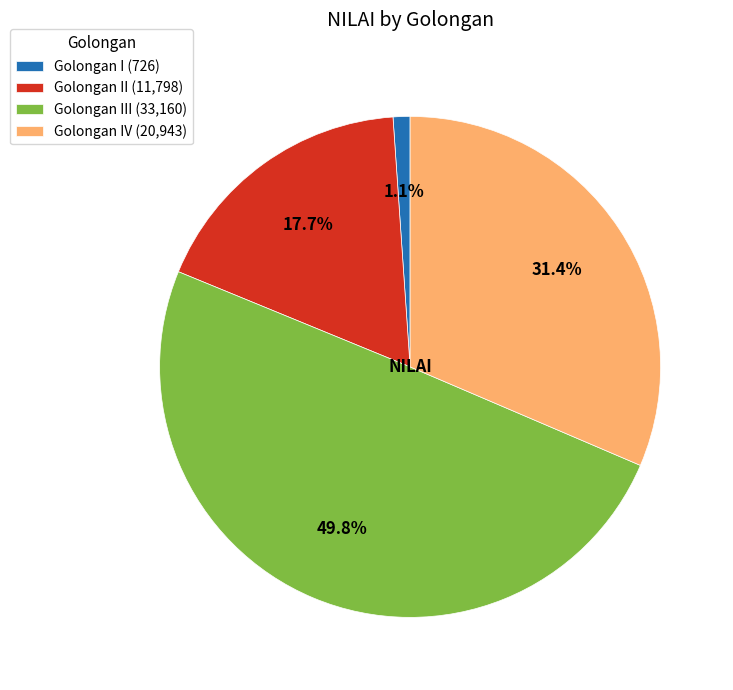

How many slices are in this pie chart?

4